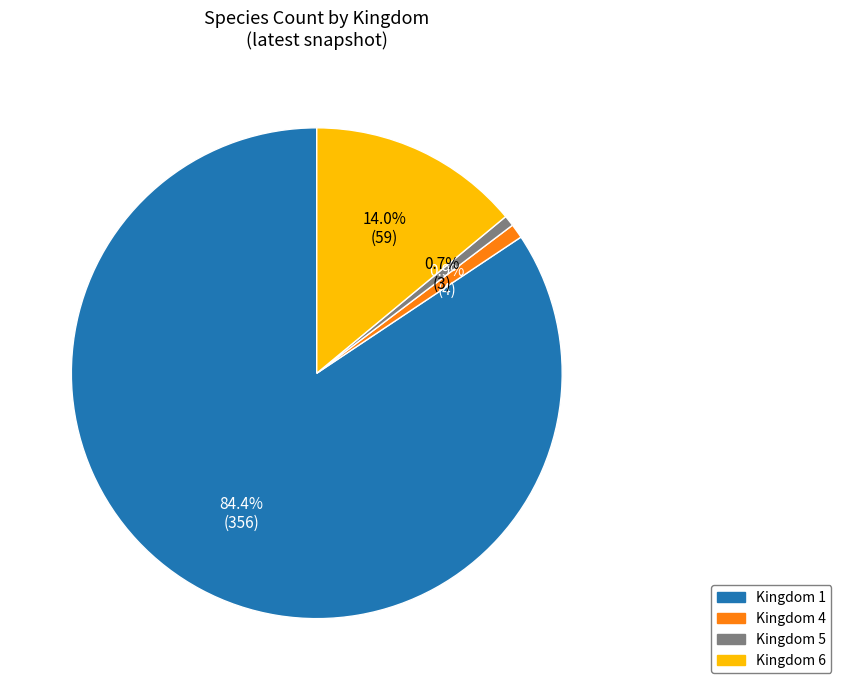

Which slice represents more than half of the pie?

Kingdom 1